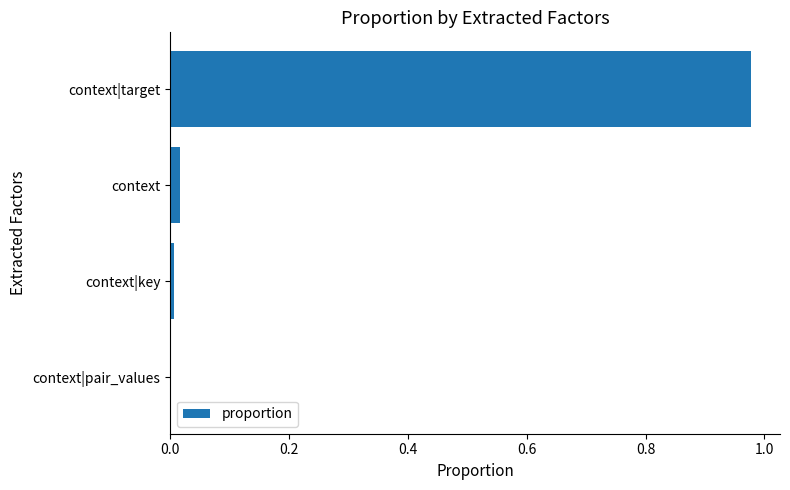

At which category does the chart reach its peak across all series?

context|target